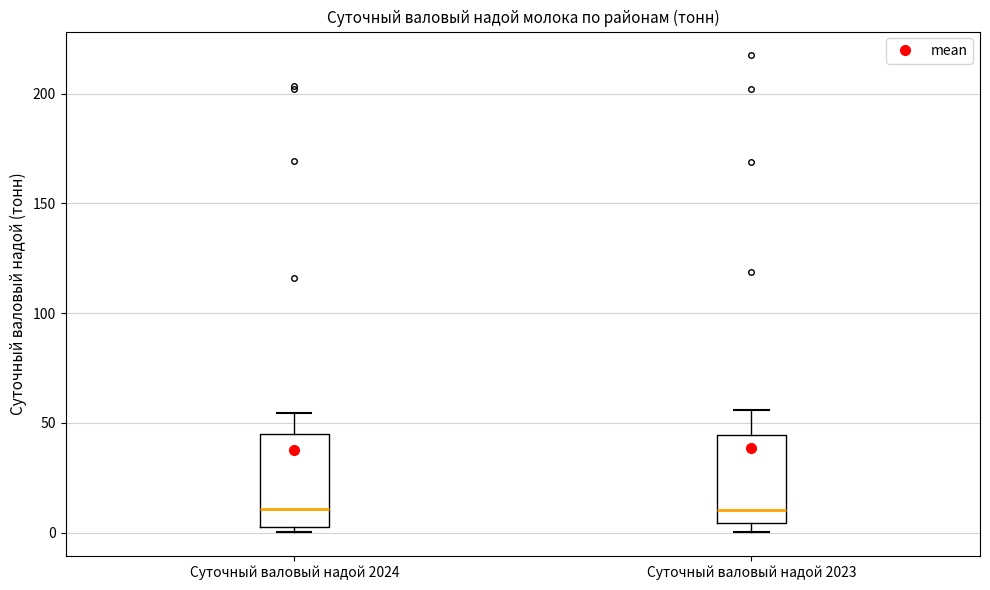

Reading left to right, read every box against the y-axis: the position of its median line, the range the box covers, and the ends of its whiskers. The values are not printed on the chart, so give them approximately, as read against the axis.

Суточный валовый надой 2024: median 10, box 5 to 45, whiskers 0 to 55
Суточный валовый надой 2023: median 10, box 5 to 45, whiskers 0 to 55